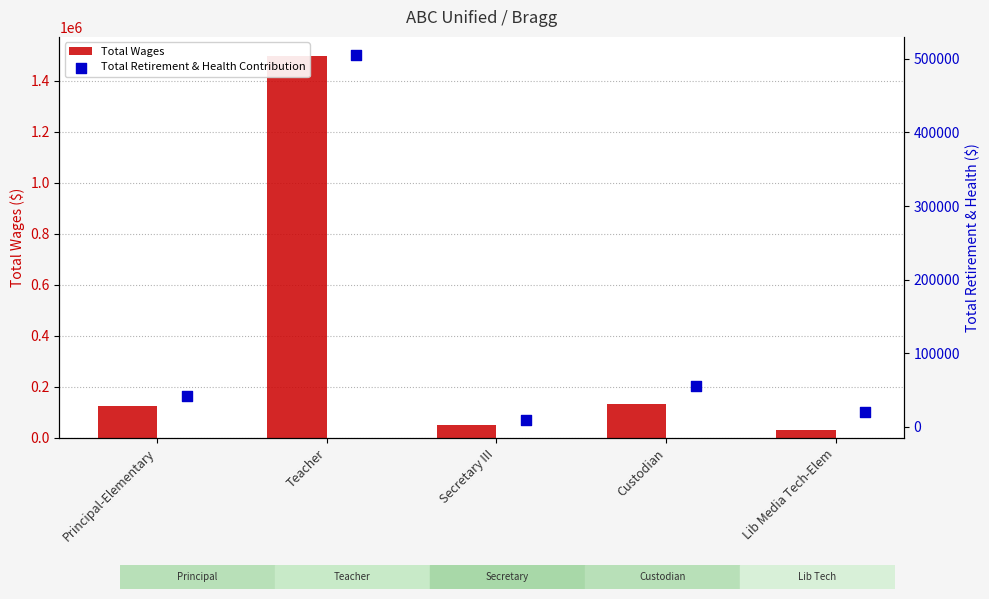

Which series has the largest Y range (max minus min)?

Total Wages